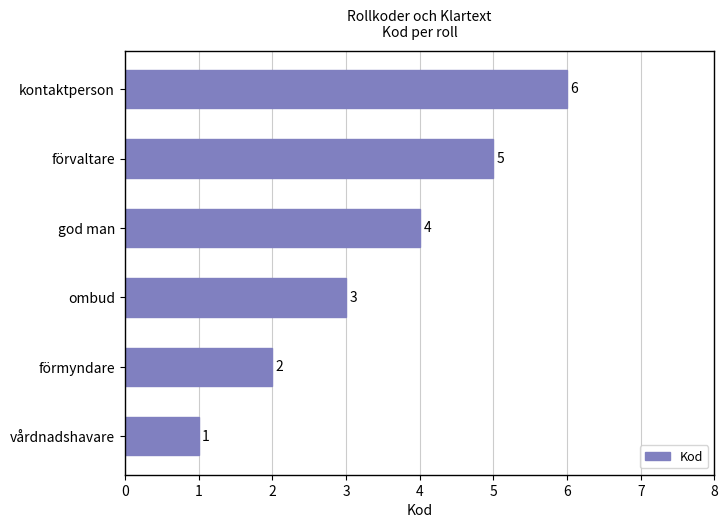

What is the minimum value shown in the chart?

1